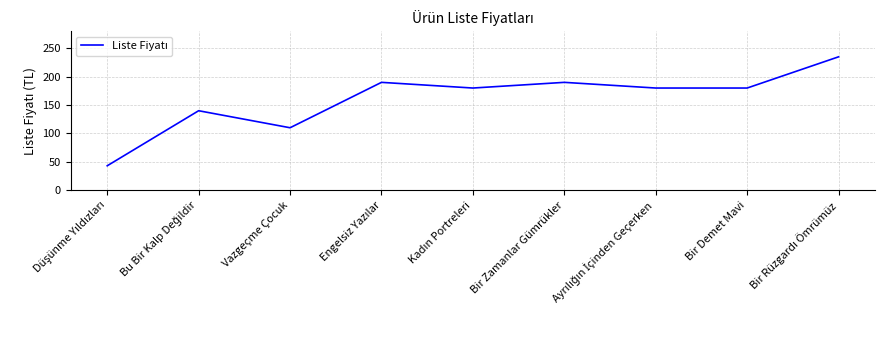

What is the greatest value displayed?

235